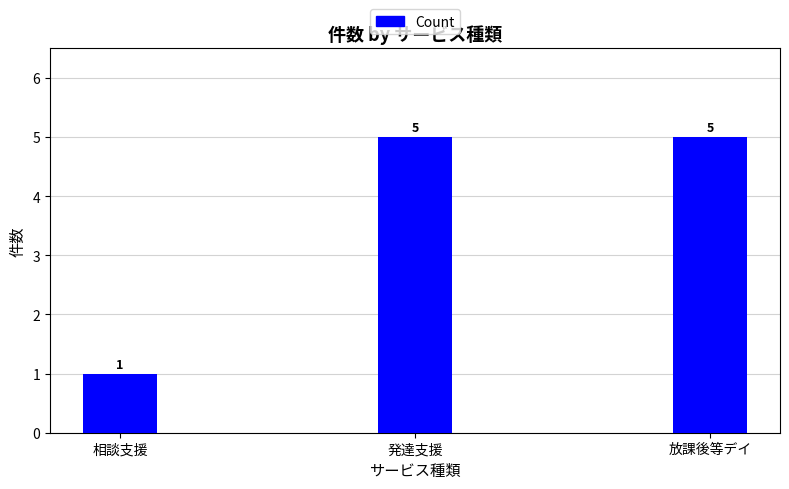

What is the label of the 2nd bar from the right?

発達支援